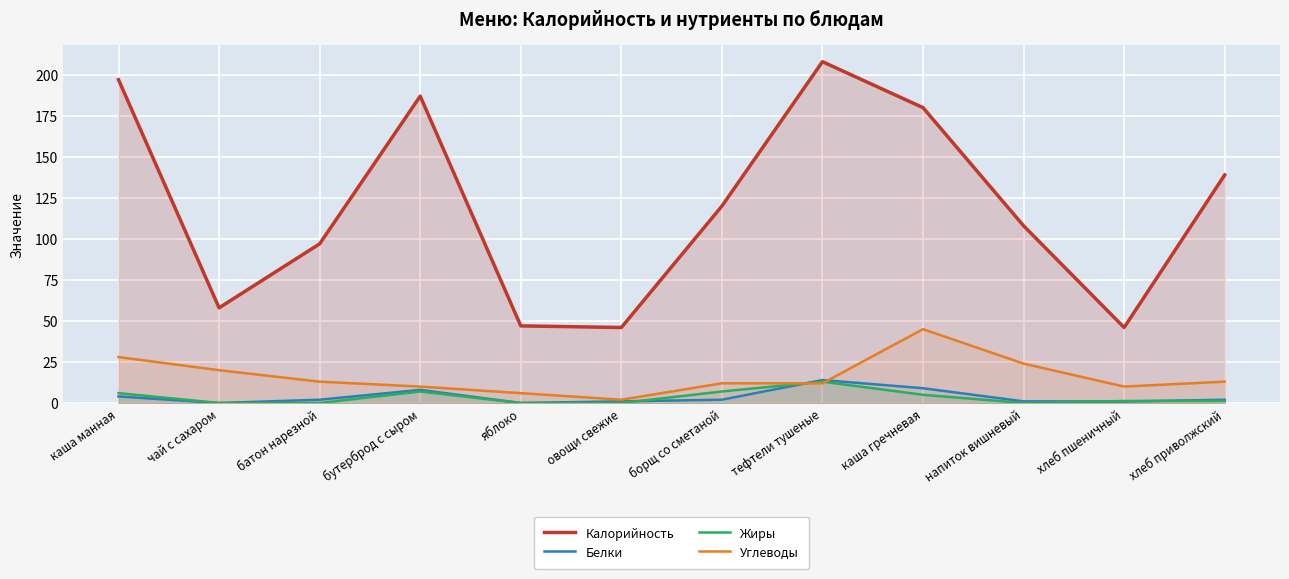

Where does the Жиры series first go above 1?

каша манная